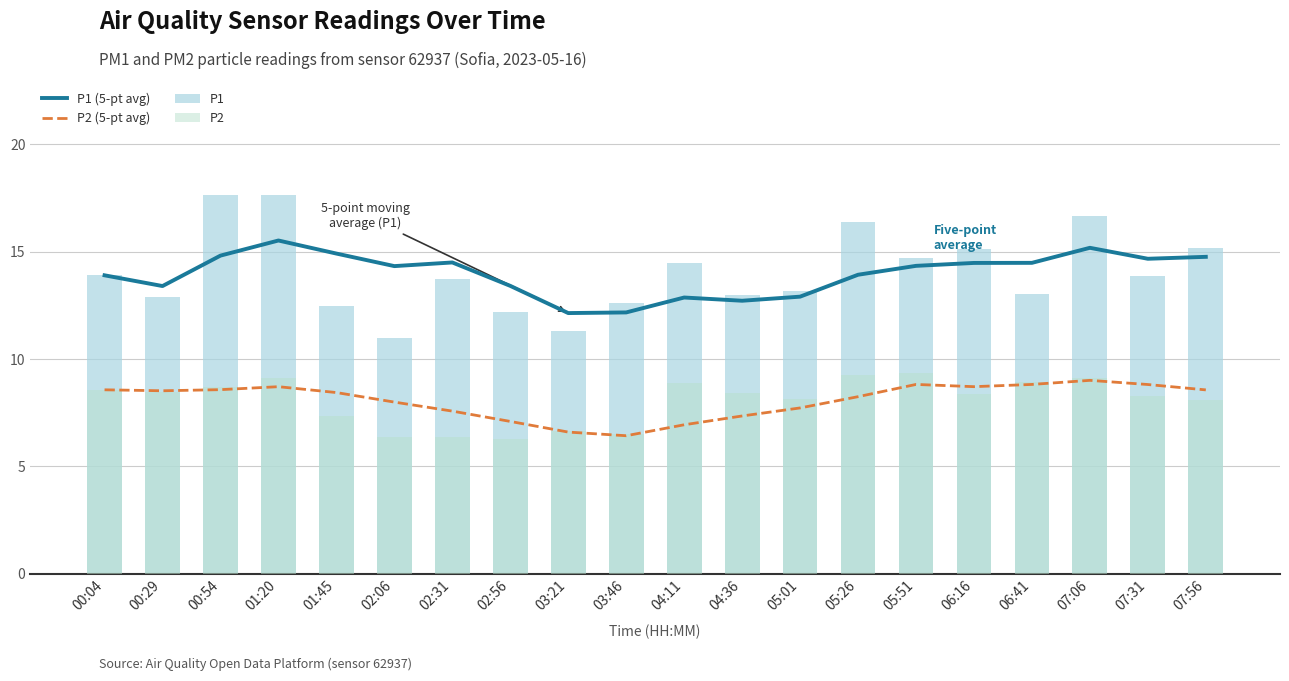

What is the label of the 9th bar from the right?

04:36